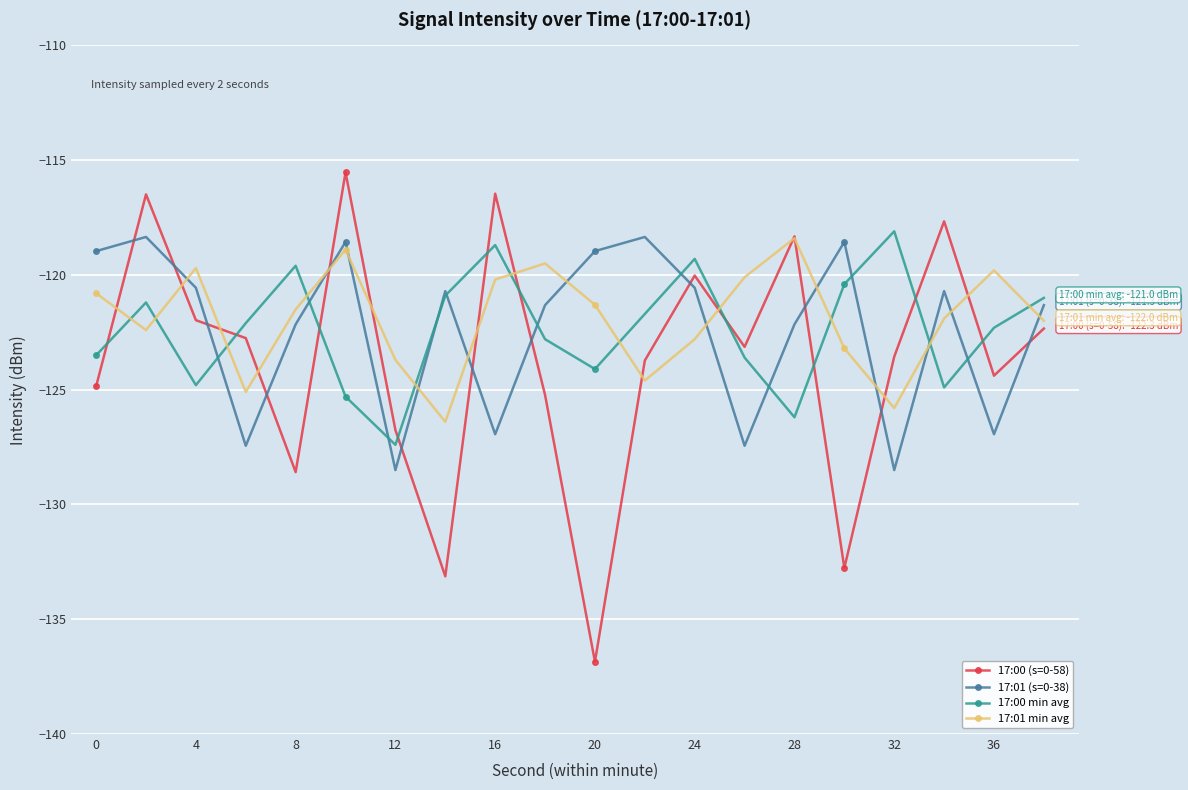

What is the sum of all 17:01 min avg values?

-2438.1